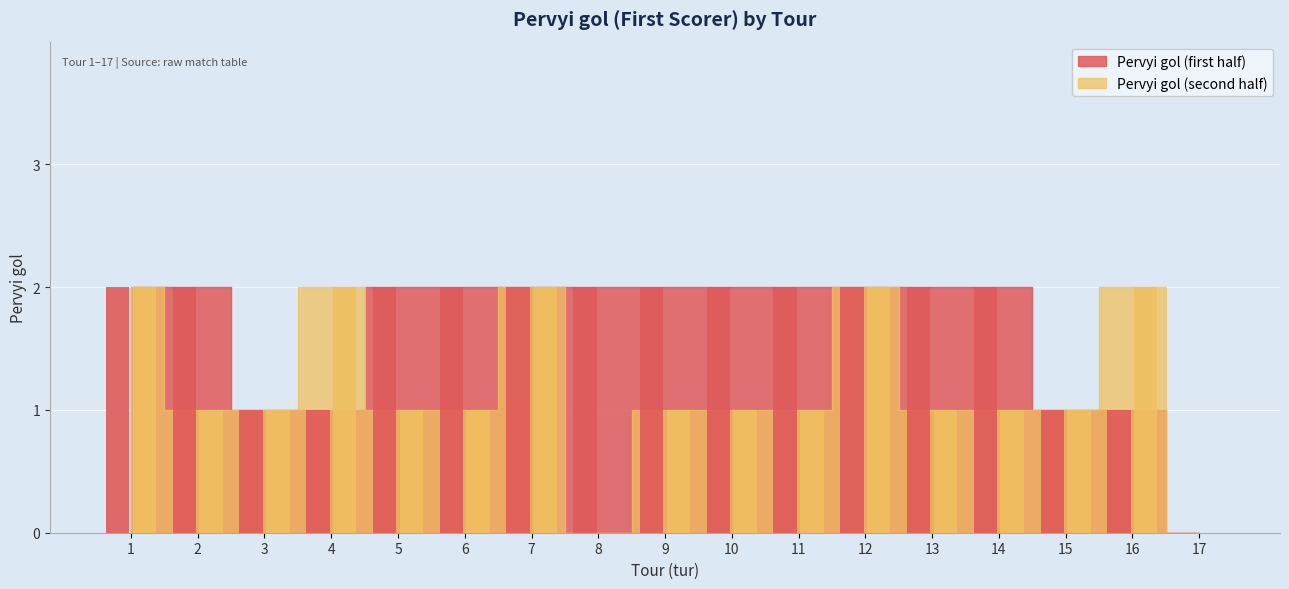

Which series has the largest range (max minus min)?

Pervyi gol (first half)